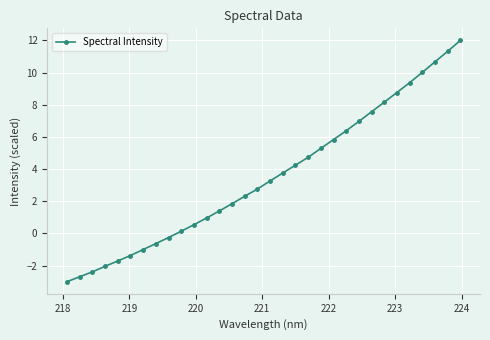

What is the maximum value shown in the chart?

12.0